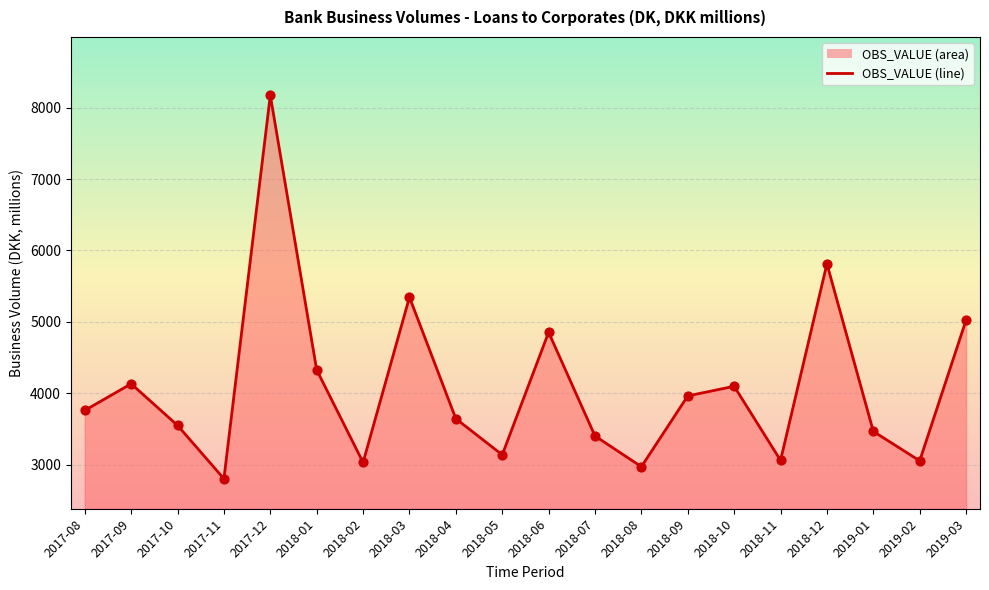

Which has a higher value, 2018-08 or 2019-02?

2019-02